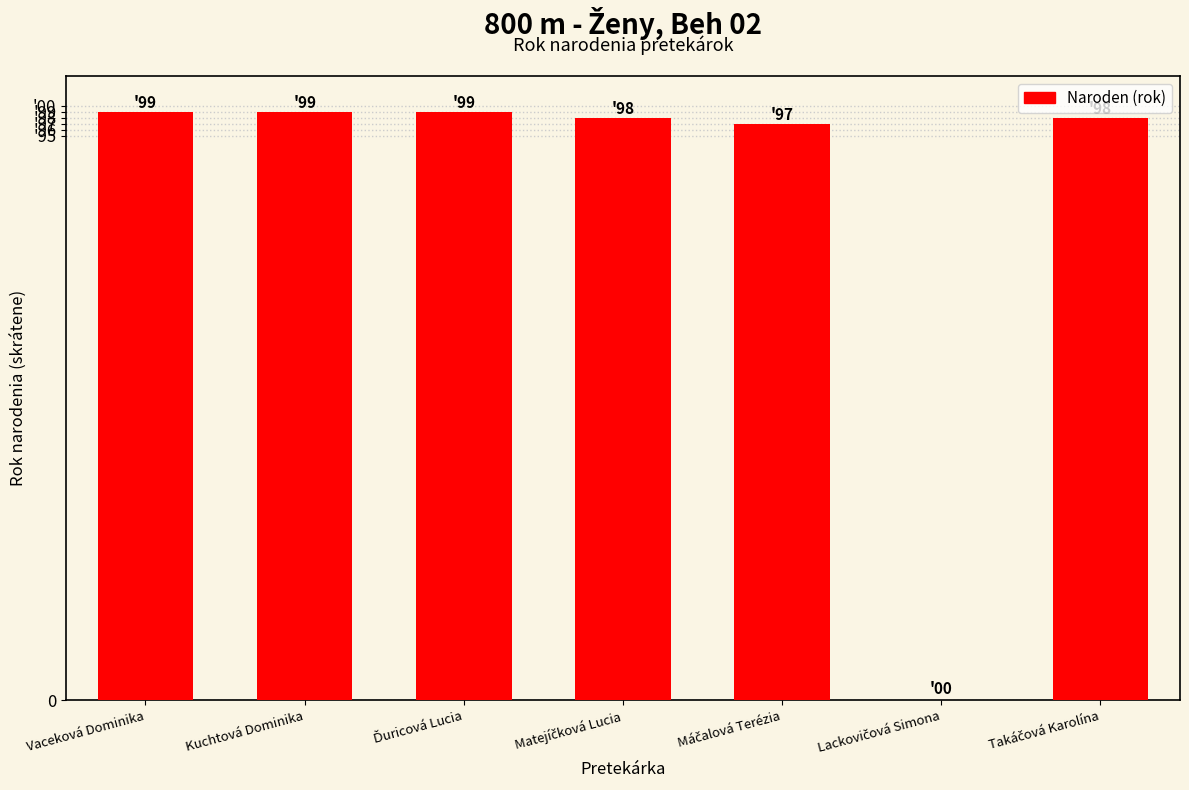

Reading right to left, list all the values displayed in this chart.

Takáčová Karolína=98	Lackovičová Simona=0	Máčalová Terézia=97	Matejíčková Lucia=98	Ďuricová Lucia=99	Kuchtová Dominika=99	Vaceková Dominika=99